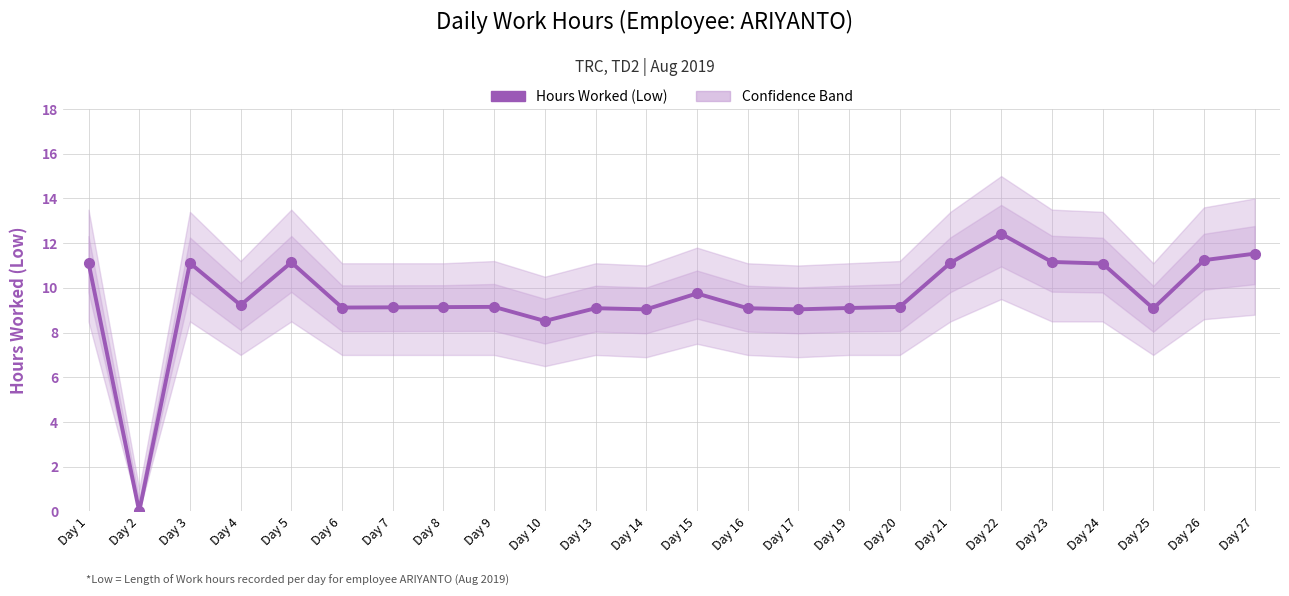

At which category does the chart reach its minimum across all series?

Day 2